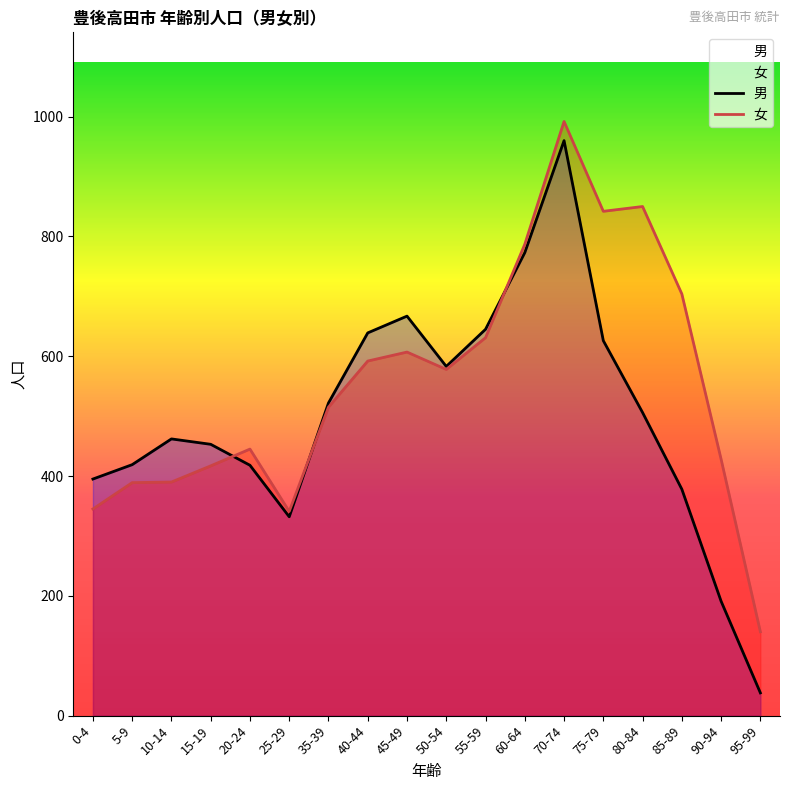

How many distinct data groups are displayed?

2